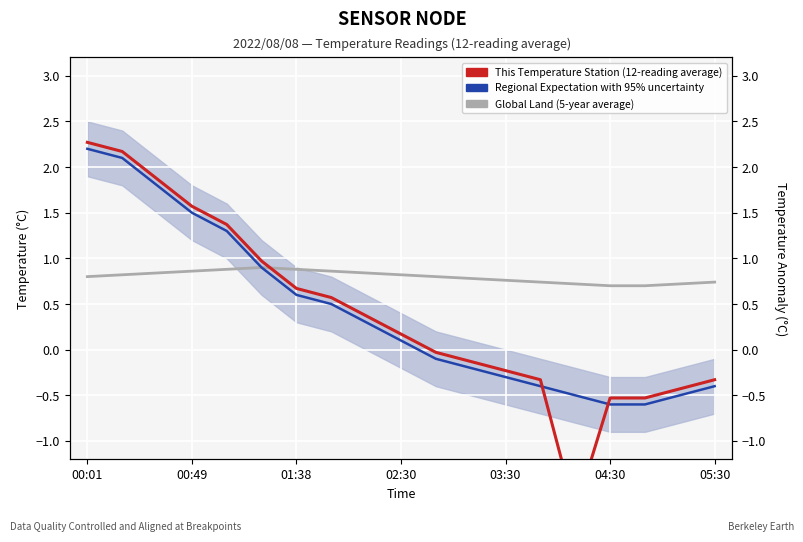

What is the sum of all Regional Expectation with 95% uncertainty values?

7.7